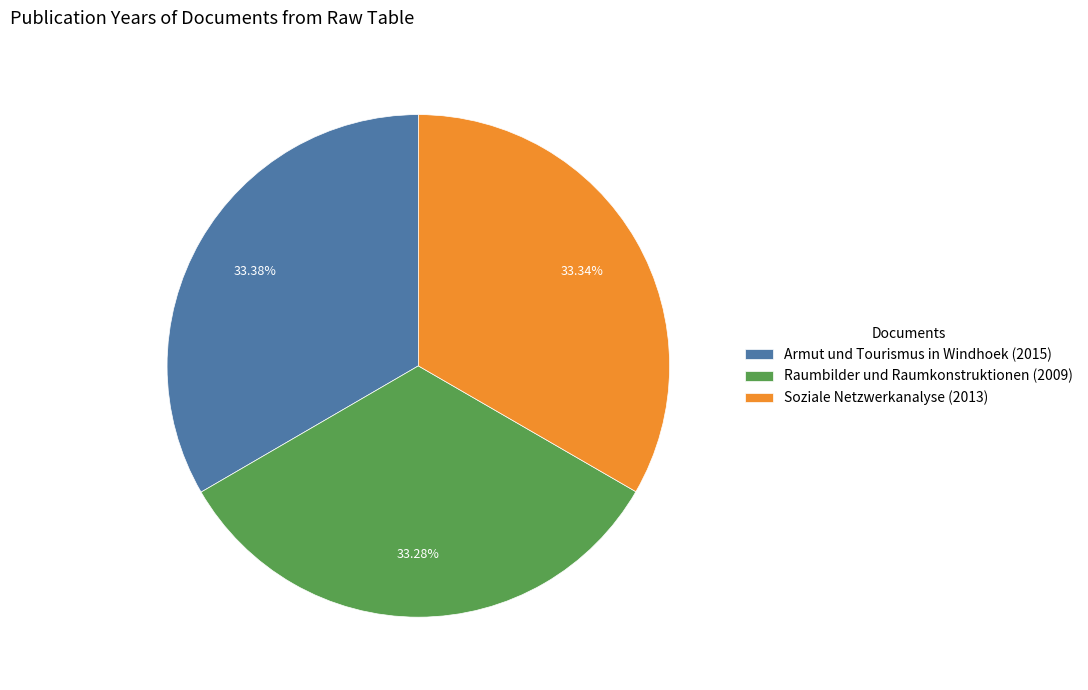

To the nearest percent, what portion does Soziale Netzwerkanalyse (2013) represent?

33%